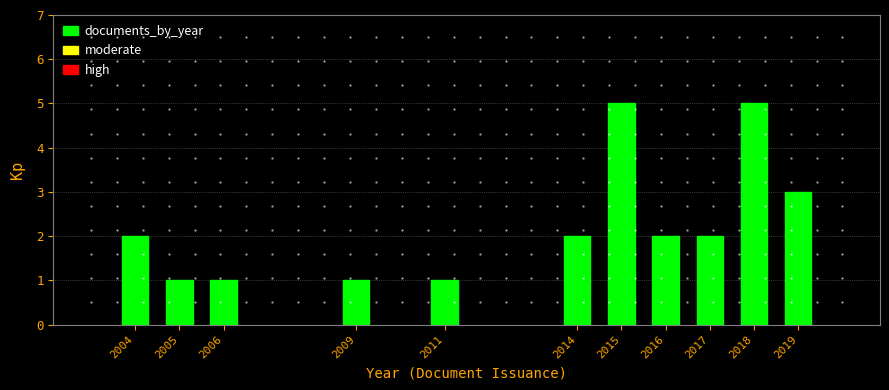

Reading left to right, extract all data points from this chart.

2	1	1	1	1	2	5	2	2	5	3